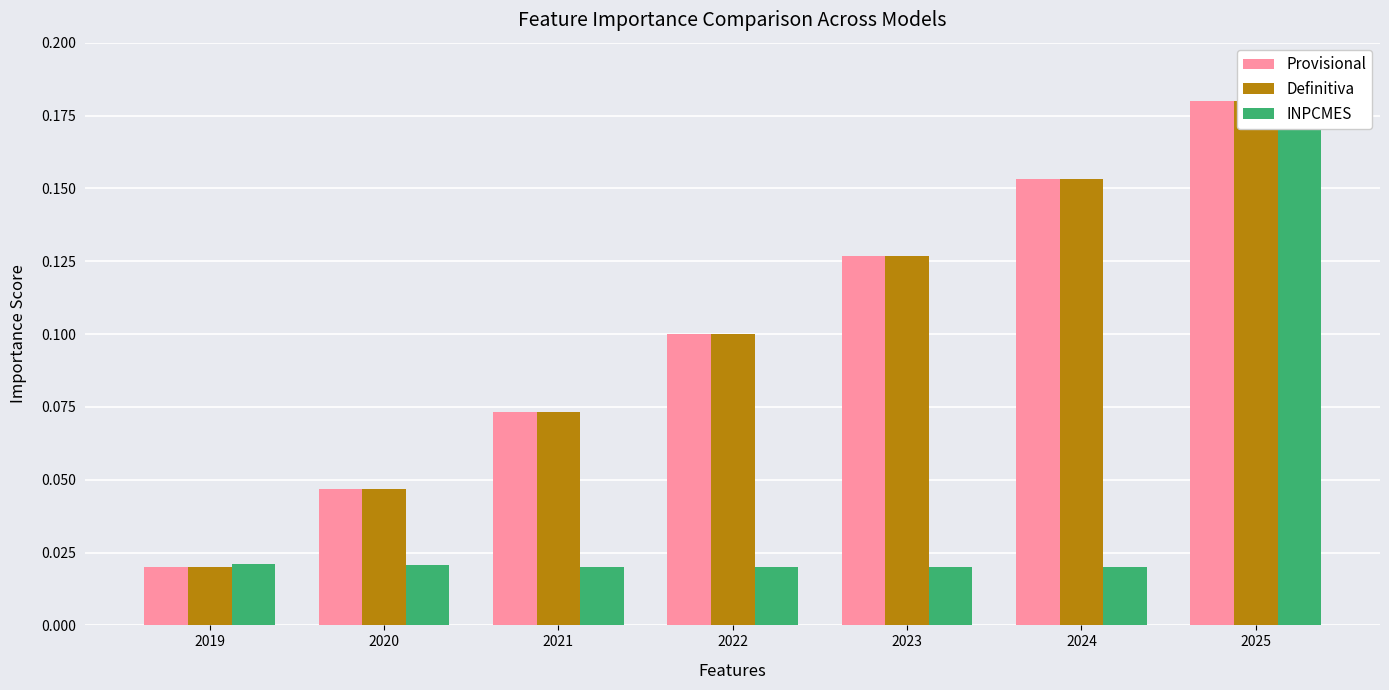

Are the bars grouped side by side (vs. stacked)?

Yes